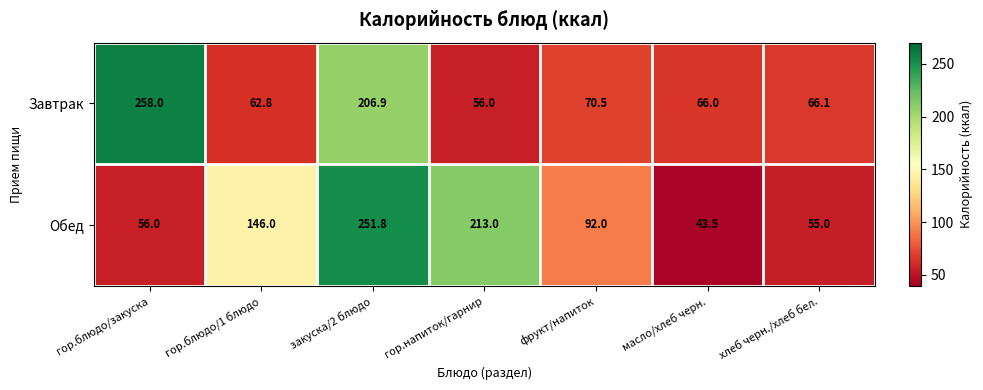

Which label corresponds to the largest value in the chart?

гор.блюдо/закуска